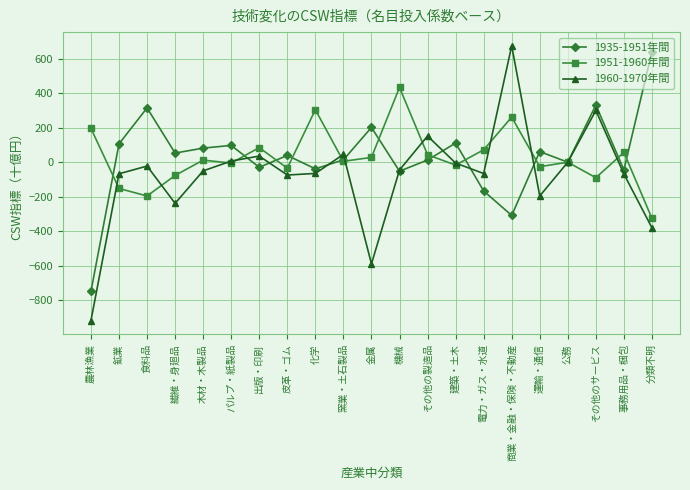

What is the value of the 1935-1951年間 point at the 3rd from the left?

314.4